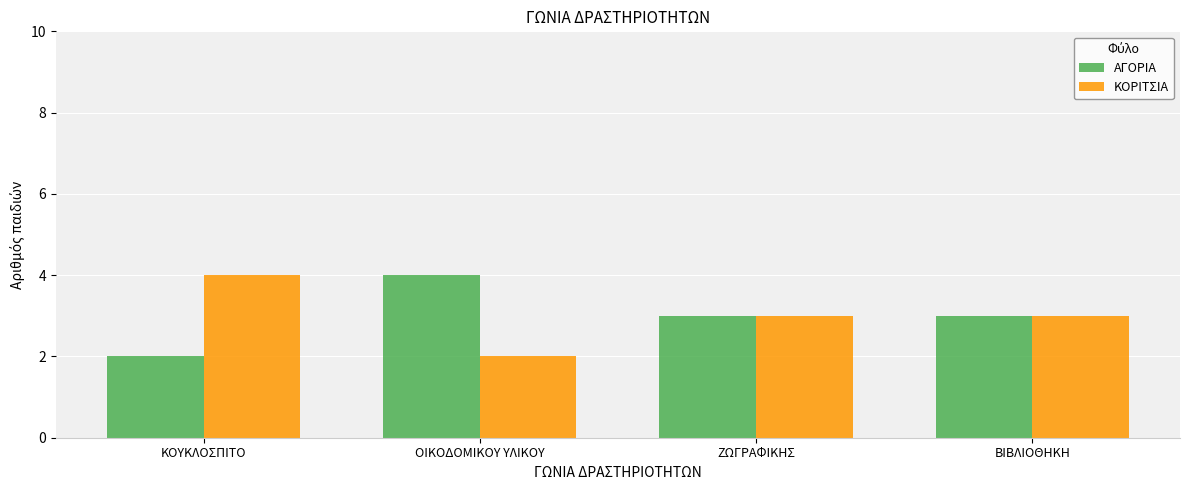

What is the sum of all ΚΟΡΙΤΣΙΑ values?

12